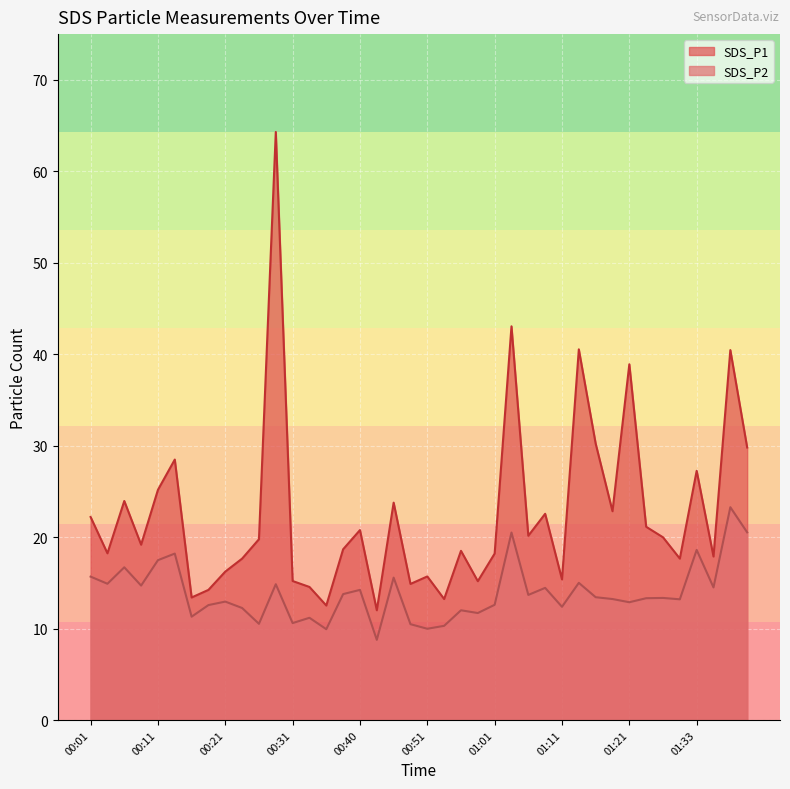

True or false: SDS_P1 and SDS_P2 intersect in this chart.

False